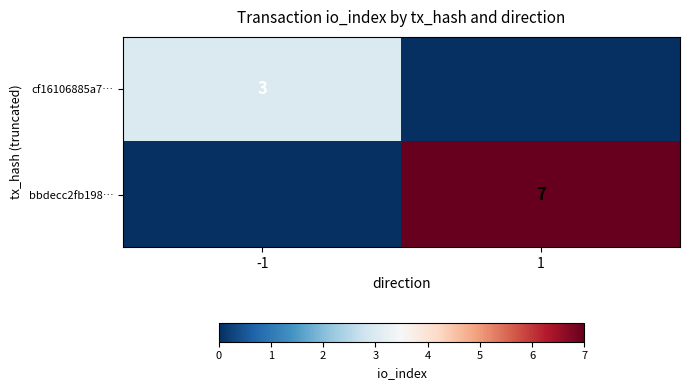

The value of cf16106885a7… at -1 is 4. True or false?

False